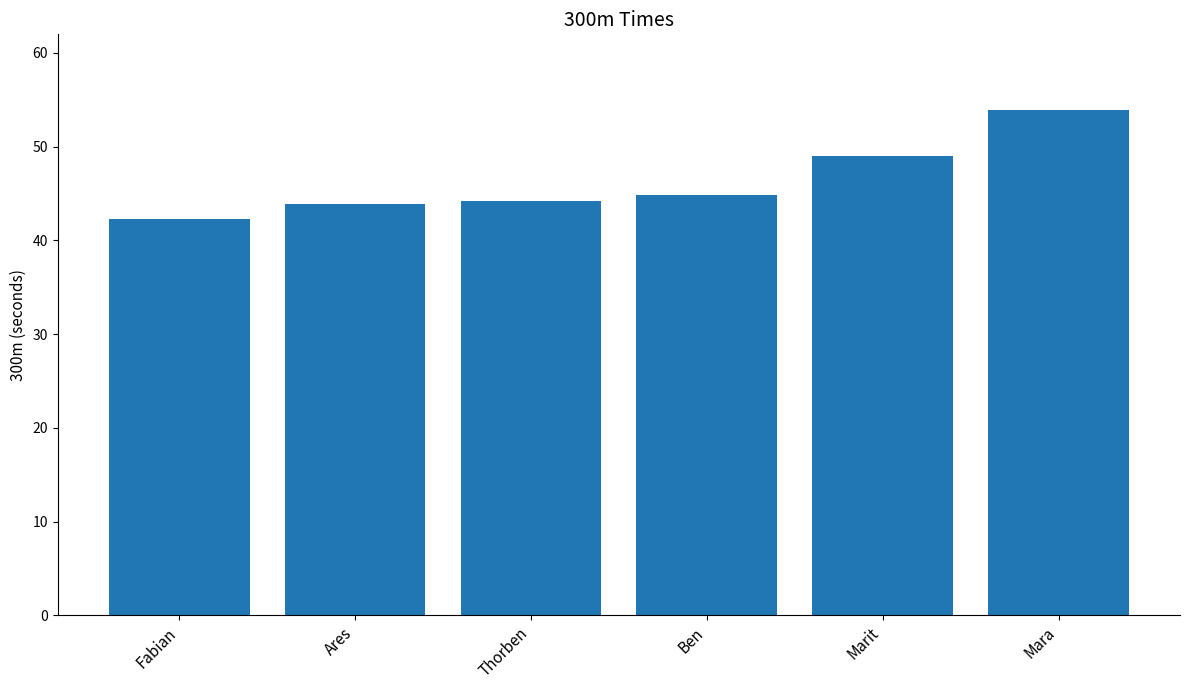

Which has a higher value, Thorben or Fabian?

Thorben